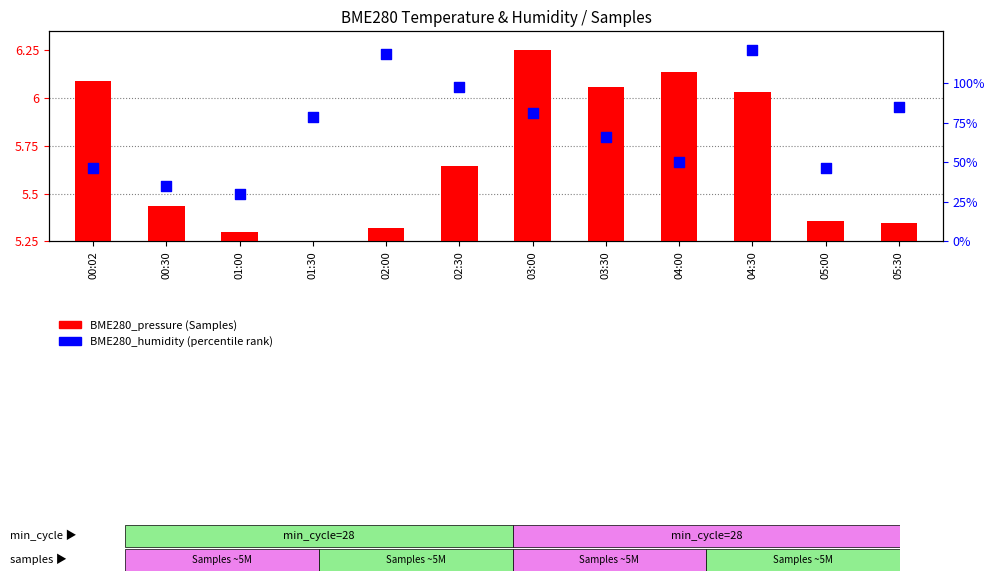

Which series has the widest spread of Y values?

BME280_pressure (Samples)